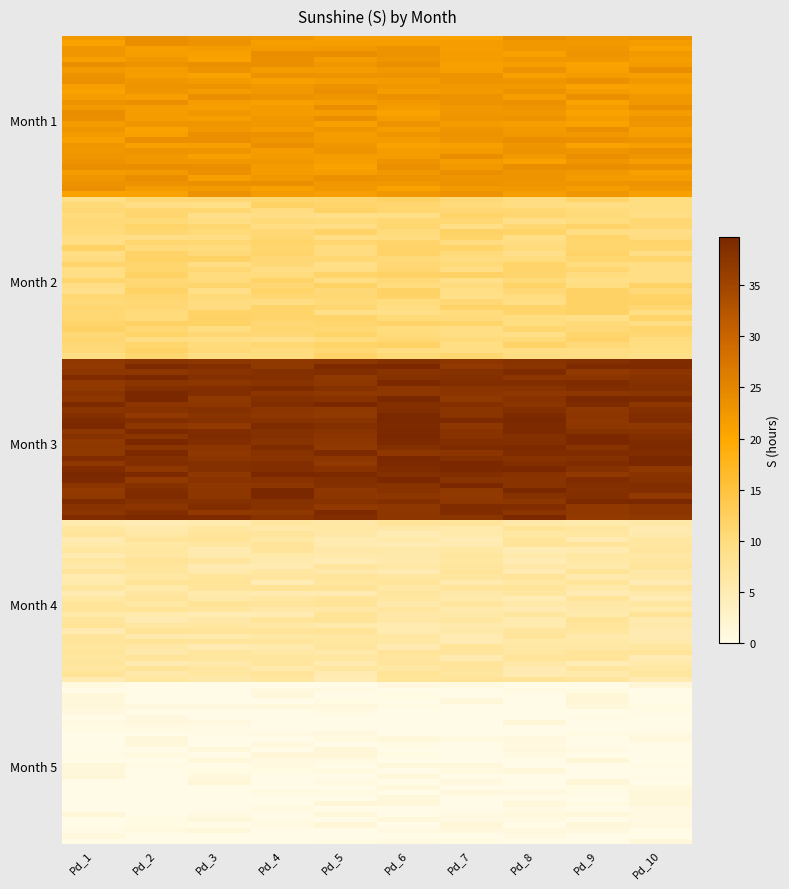

Reading right to left, transcribe all the data shown in this chart.

1: 4=0.0	3=6.3	2=38.2	1=10.6	0=22.4
2: 4=0.0	3=6.3	2=38.2	1=10.6	0=22.4
3: 4=0.0	3=6.3	2=38.2	1=10.6	0=22.4
4: 4=0.0	3=6.3	2=38.2	1=10.6	0=22.4
5: 4=0.0	3=6.3	2=38.2	1=10.6	0=22.4
6: 4=0.0	3=6.3	2=38.2	1=10.6	0=22.4
7: 4=0.0	3=6.3	2=38.2	1=10.6	0=22.4
8: 4=0.0	3=6.3	2=38.2	1=10.6	0=22.4
9: 4=0.0	3=6.3	2=38.2	1=10.6	0=22.4
10: 4=0.0	3=6.3	2=38.2	1=10.6	0=22.4